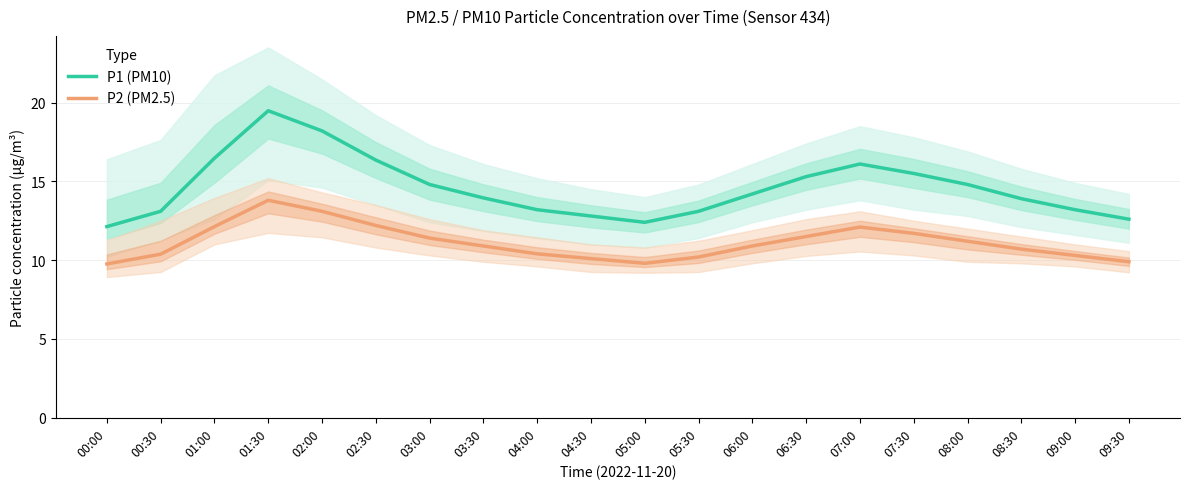

Which series has the largest total across all categories?

P1 (PM10)